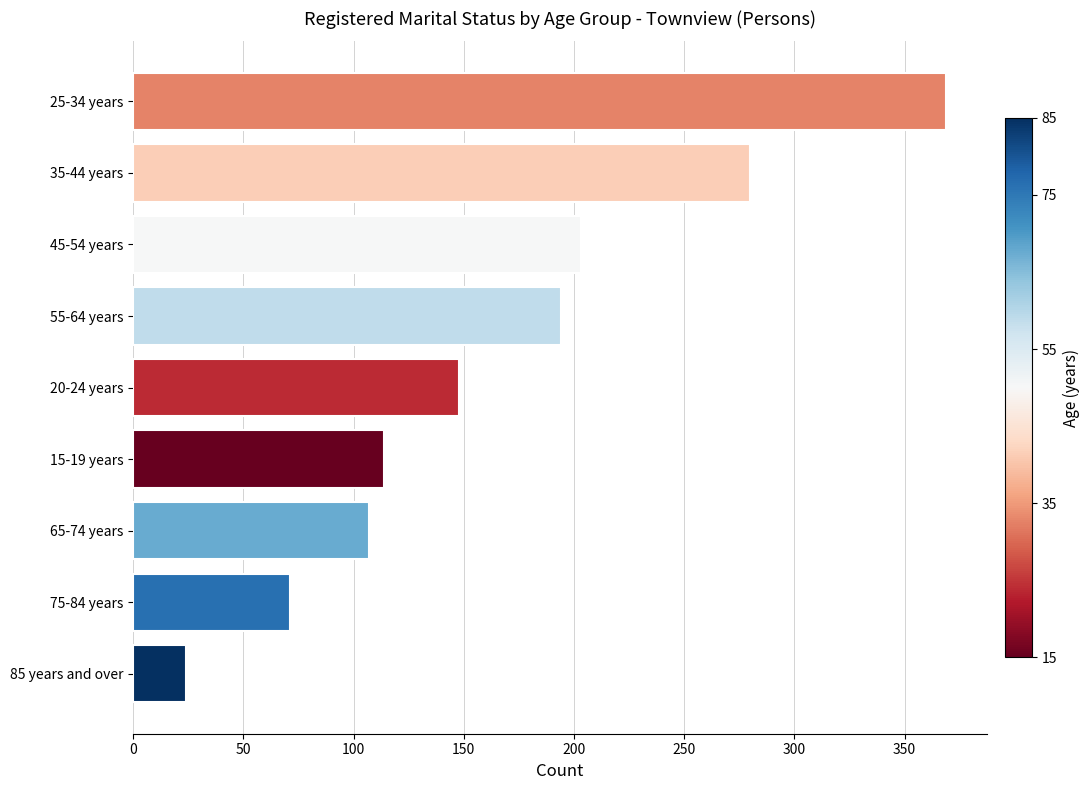

Does the chart contain any negative values?

No